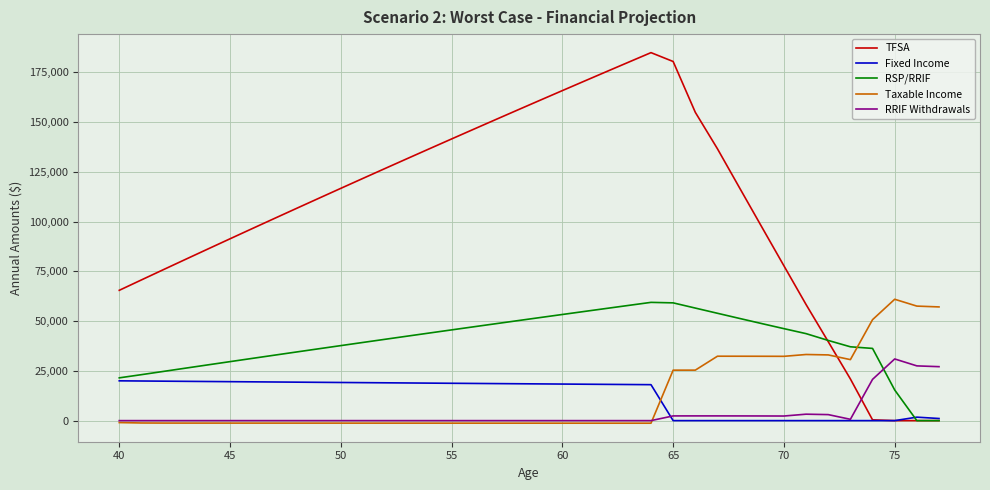

Which series has the largest total across all categories?

TFSA